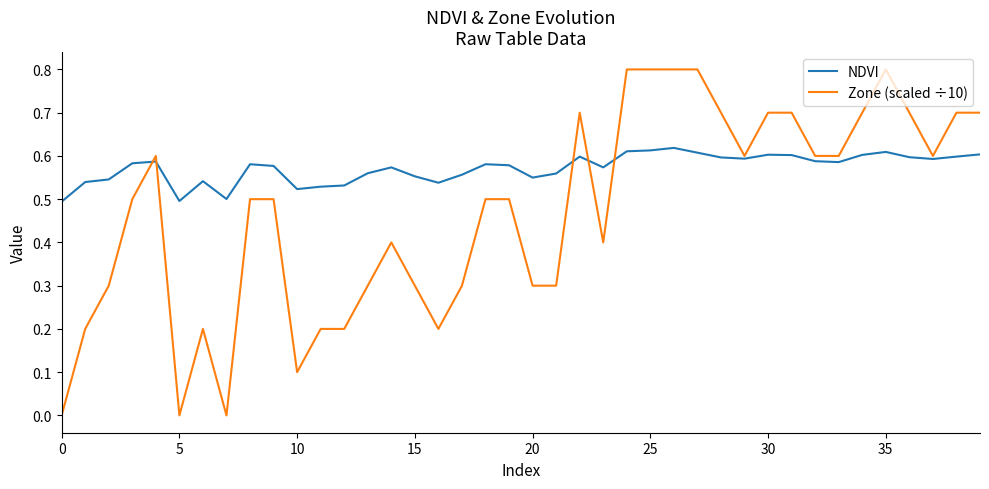

What is the maximum value shown in the chart?

0.8